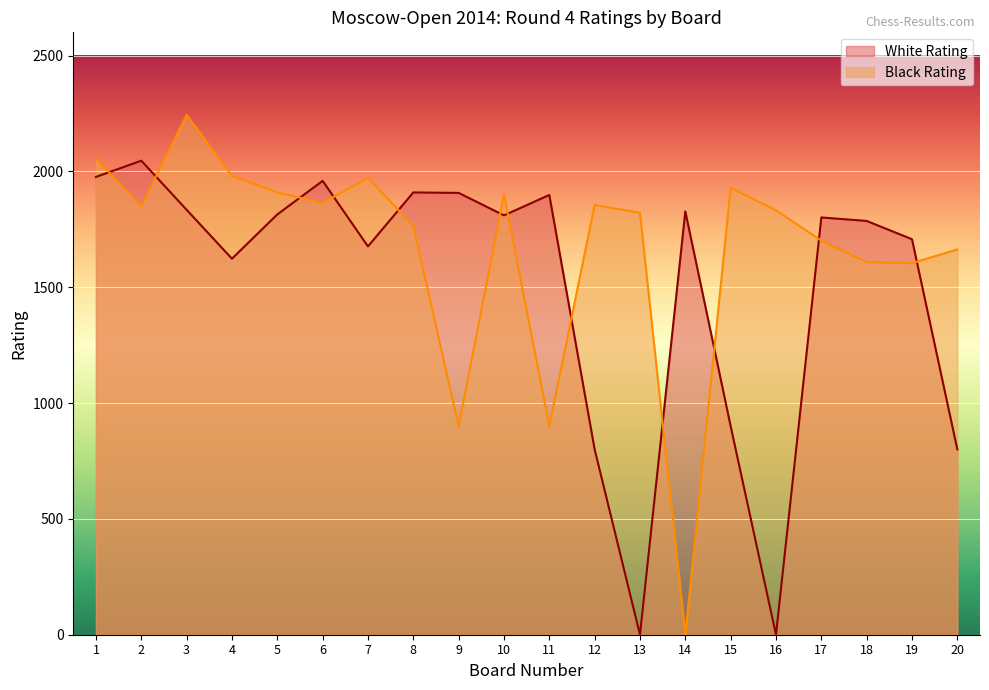

Count the number of data series in this chart.

2